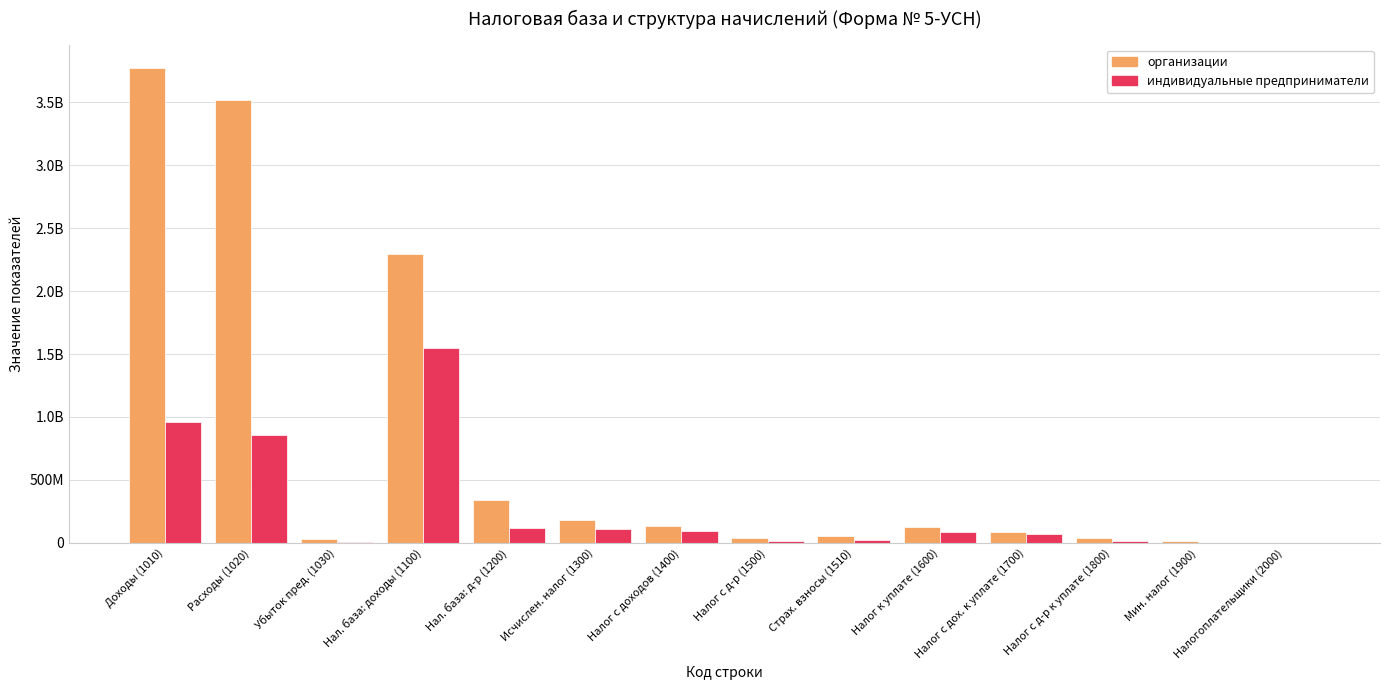

Count the number of data series in this chart.

2